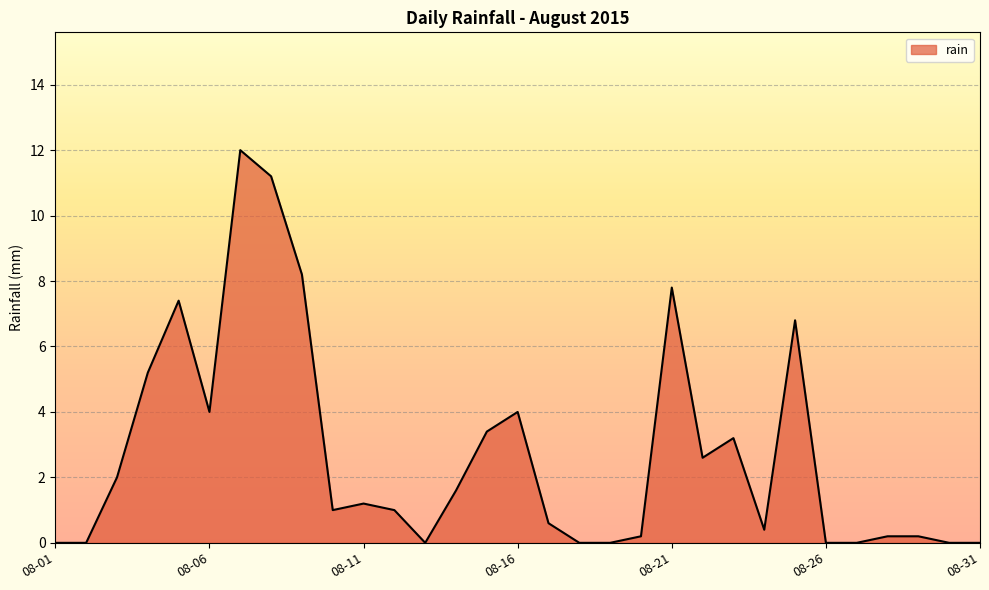

What is the average value?

2.7